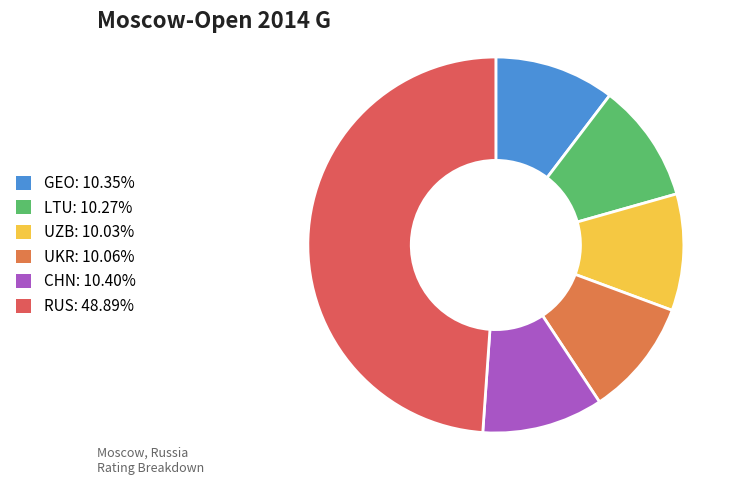

Count the number of slices in the pie.

6